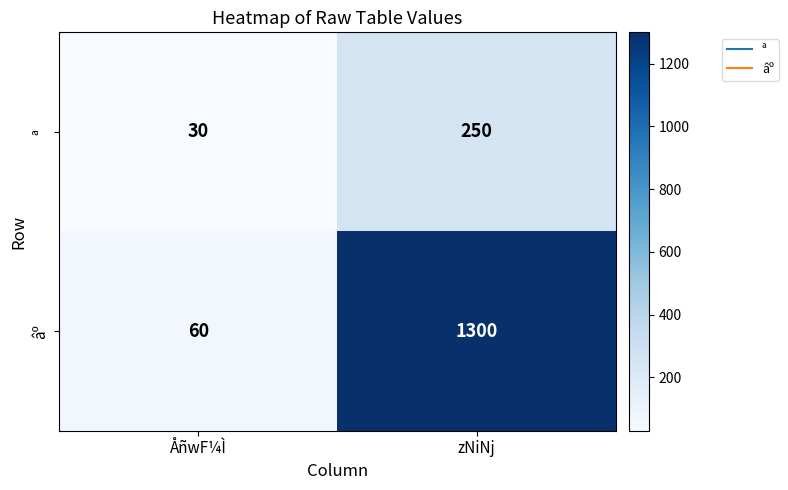

Reading left to right, extract all data points from this chart.

ª: ÅñwF¼Ì=30	zNiNj=250
âº: ÅñwF¼Ì=60	zNiNj=1300